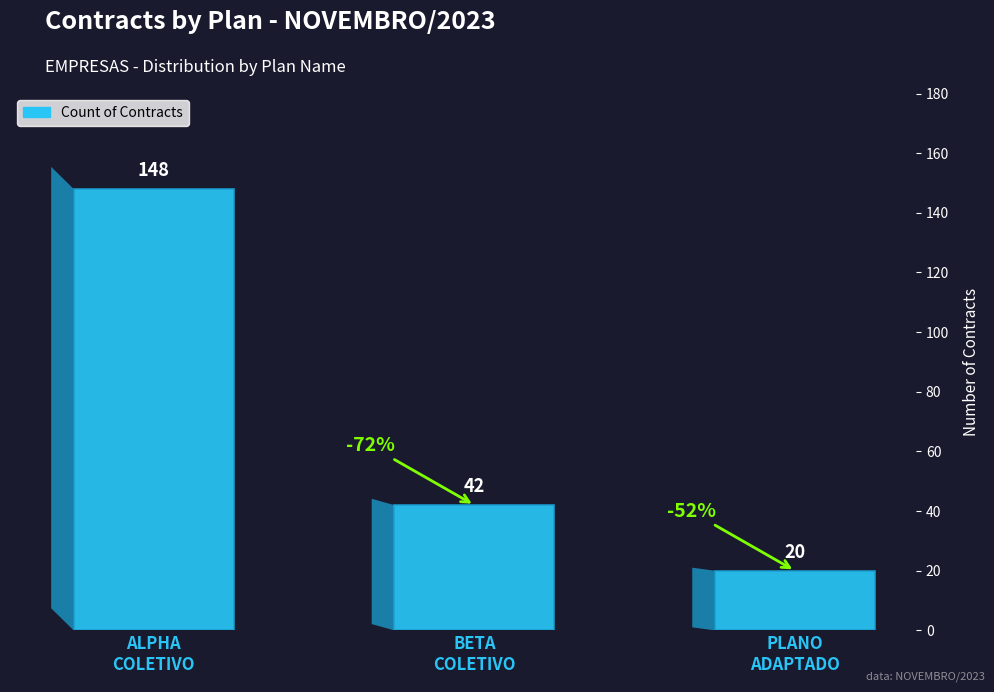

What is the approximate value at PLANO
ADAPTADO?

20